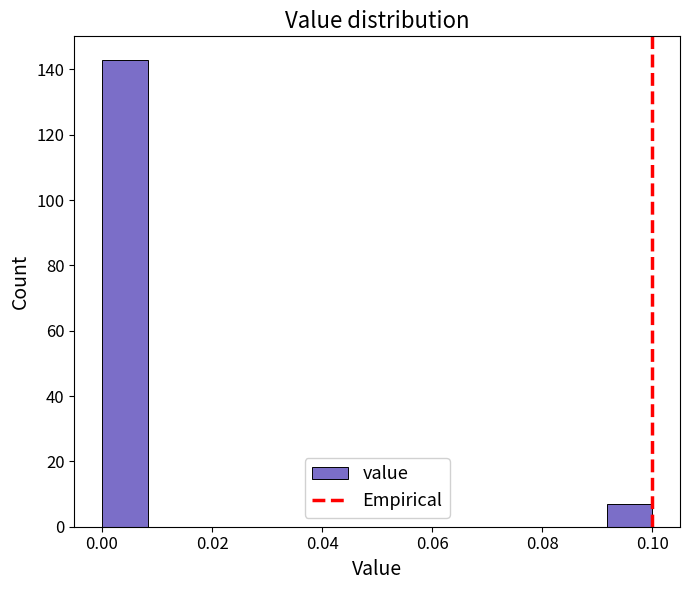

Reading left to right, transcribe this chart: for each bar, give the range it covers on the x-axis and its height. Neither the bar edges nor the heights are printed on the chart, so give them approximately, as read against the axes.

0.000 to 0.008: 144
0.008 to 0.016: 0
0.016 to 0.026: 0
0.026 to 0.034: 0
0.034 to 0.042: 0
0.042 to 0.050: 0
0.050 to 0.058: 0
0.058 to 0.066: 0
0.066 to 0.076: 0
0.076 to 0.084: 0
0.084 to 0.092: 0
0.092 to 0.100: 8